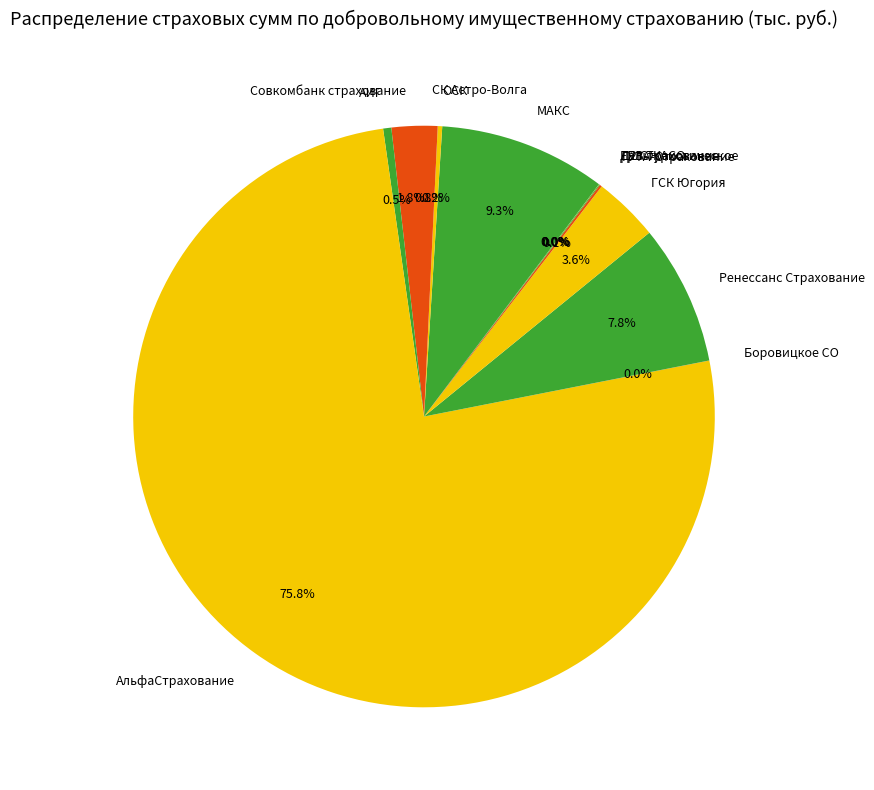

What percentage is NOT represented by АИГ?

99.5%